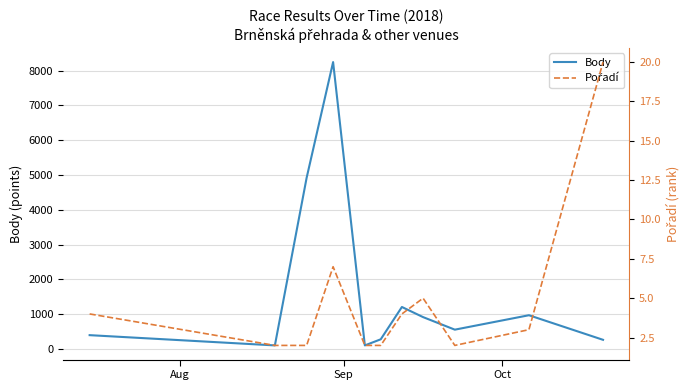

What is the highest value of the Body series?

8247